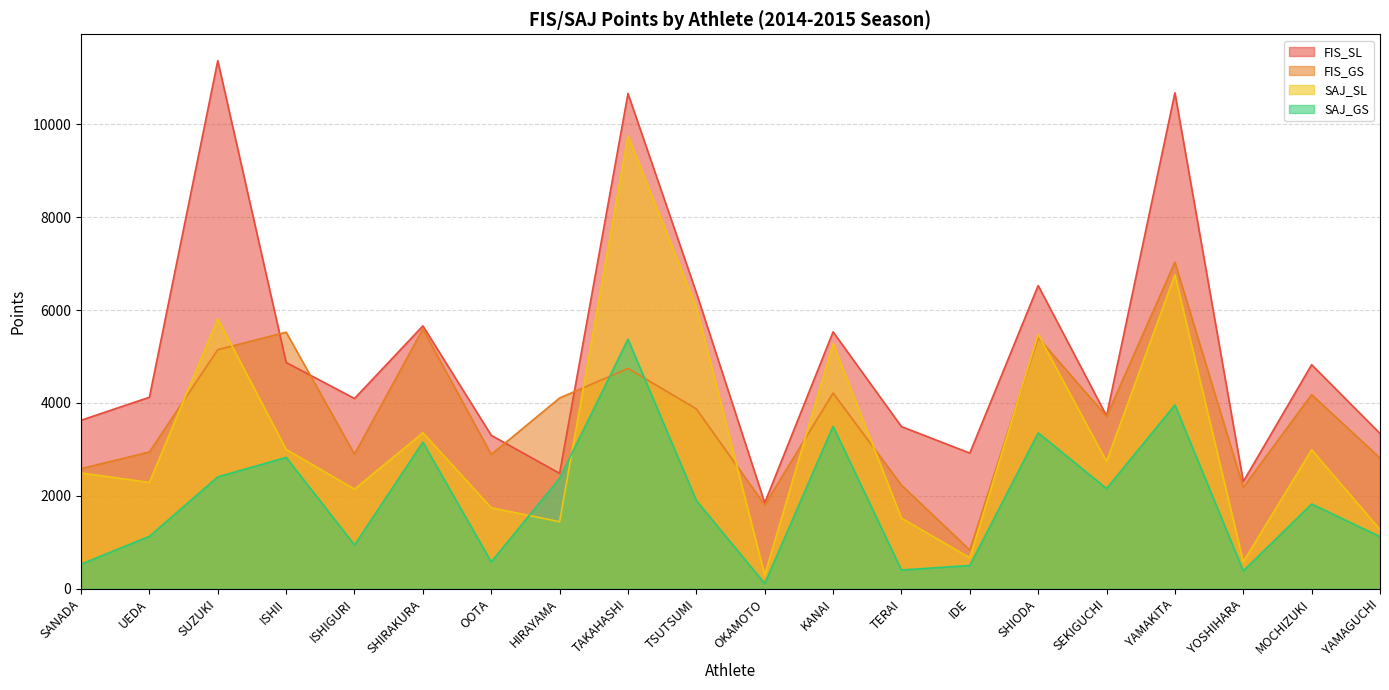

What is the difference between the SAJ_GS values at SANADA and SEKIGUCHI?

1629